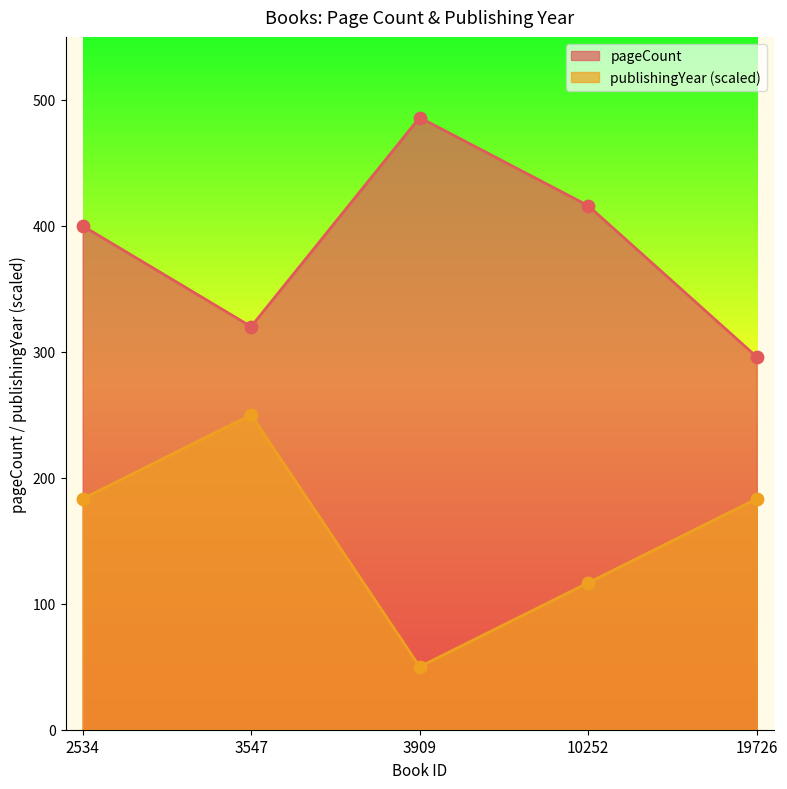

What are all the series names shown in the legend?

pageCount, publishingYear (scaled)